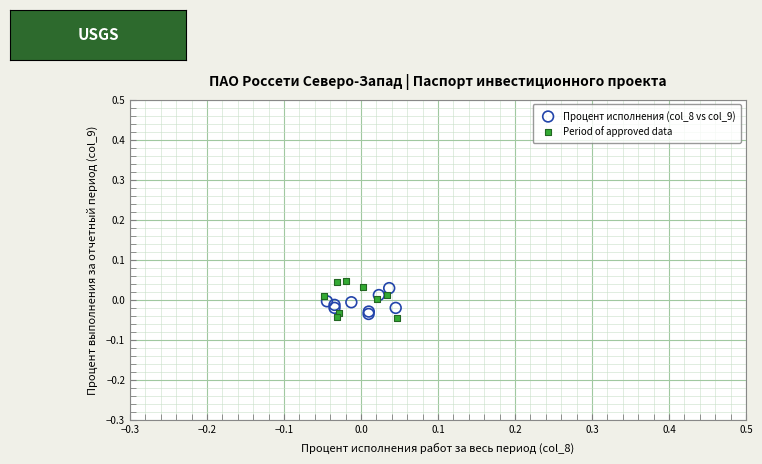

Which series has the largest Y range (max minus min)?

Period of approved data